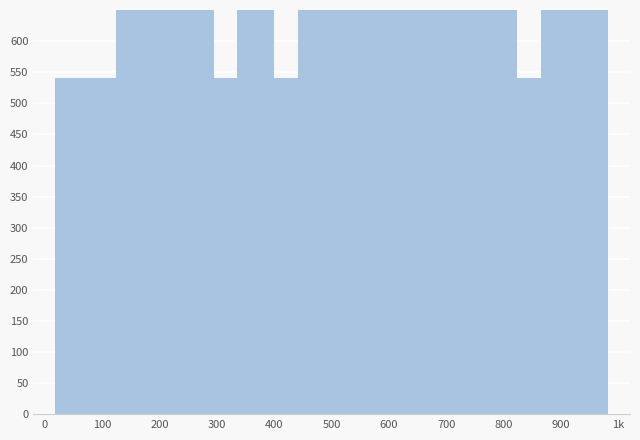

Is it true that the value at 11 is 600?

False